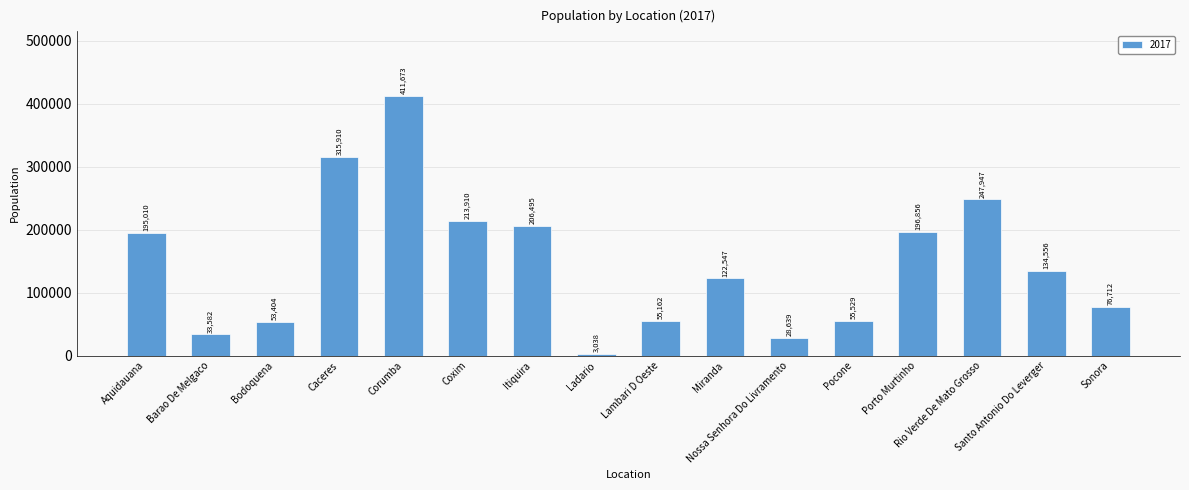

What is the label of the 2nd bar from the left?

Barao De Melgaco